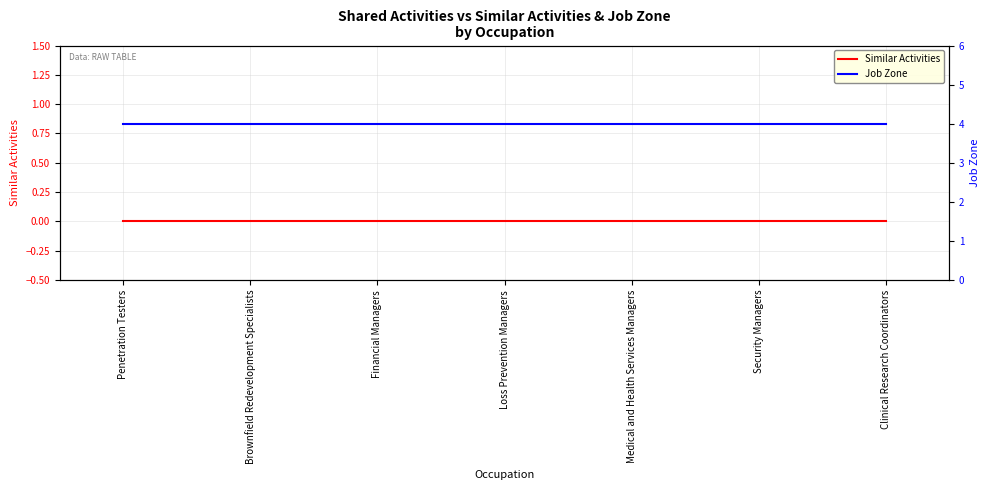

The value of Similar Activities at Clinical Research Coordinators is 0. True or false?

True